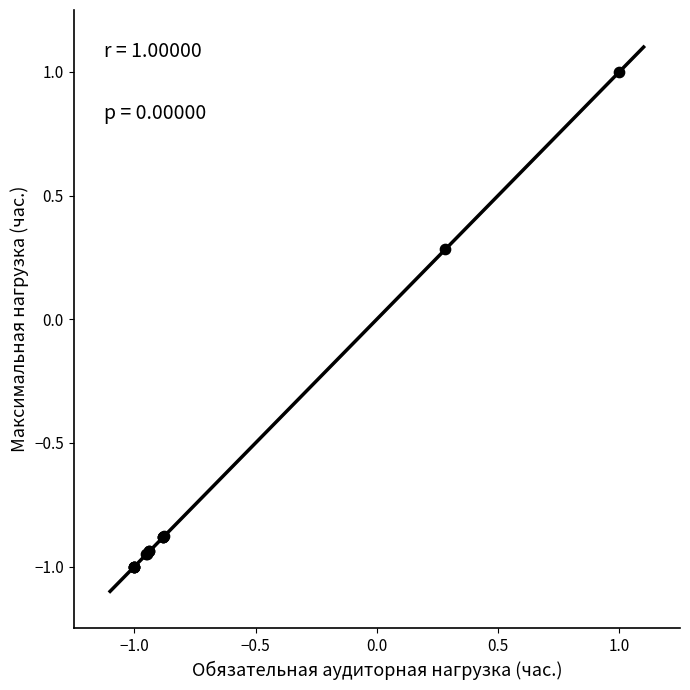

What Y value in the scatter plot is closest to 0?

0.3